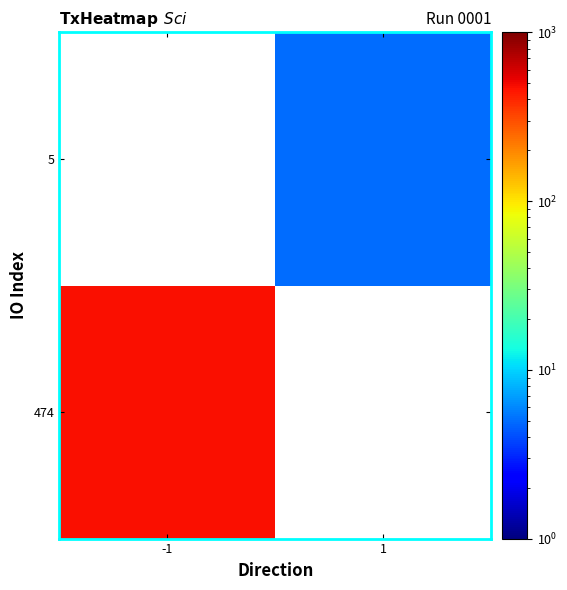

Rank the series by their average value, from lowest to highest.

474, 5